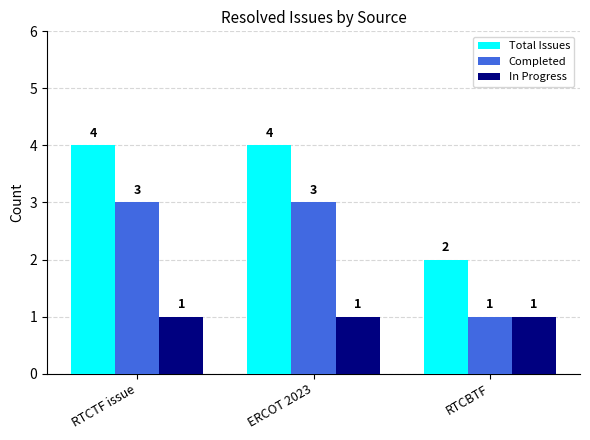

Which series has the largest total across all categories?

Total Issues